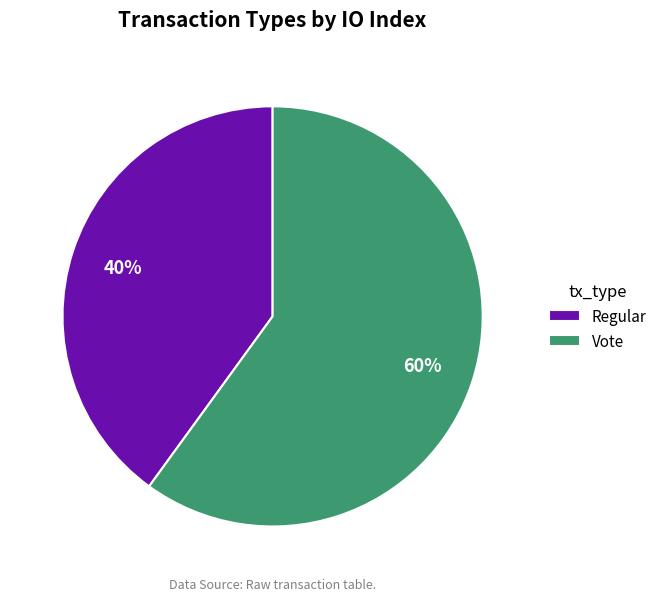

Which slice is the smallest?

Regular